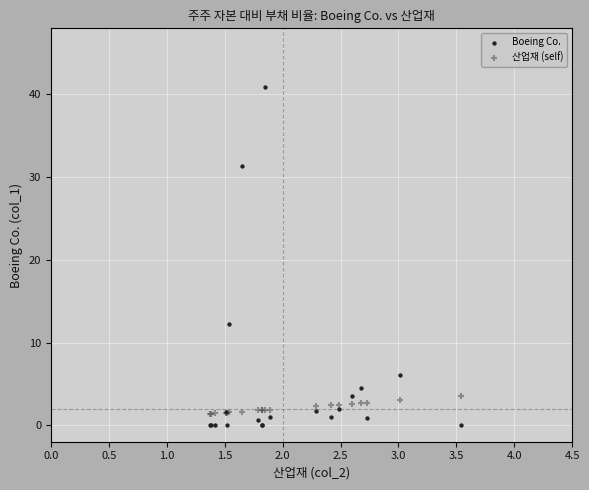

Which series reaches the maximum Y coordinate?

Boeing Co.